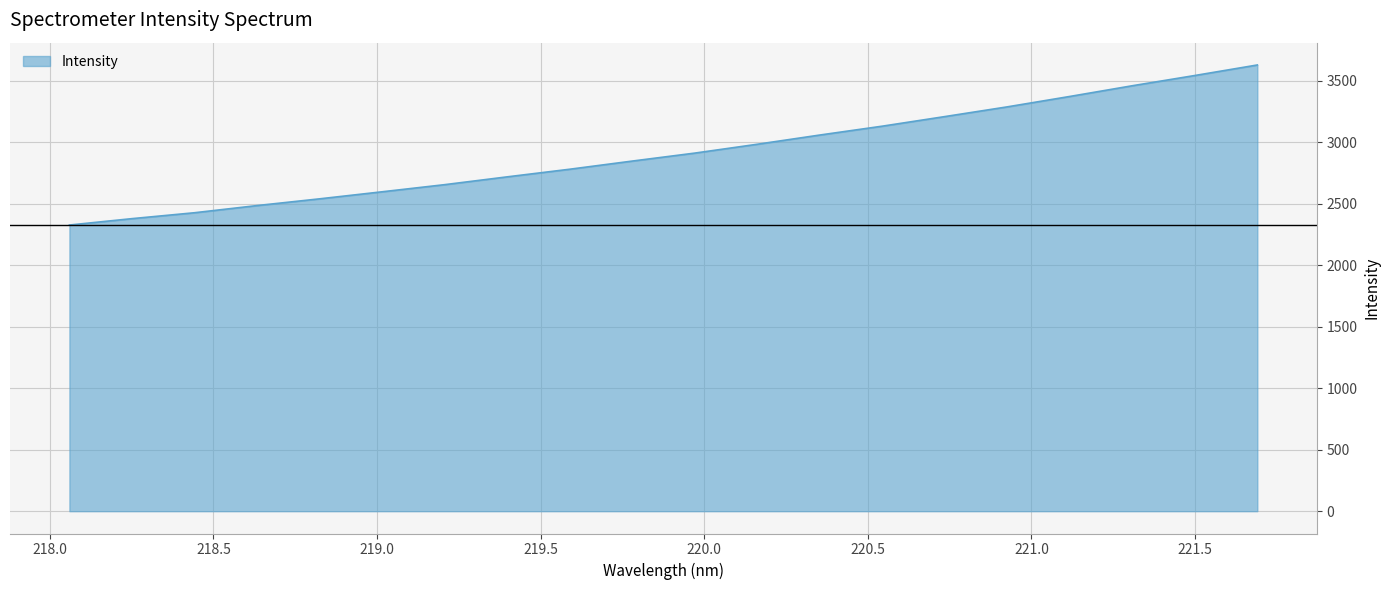

What is the difference between the maximum and minimum values?

1301.5